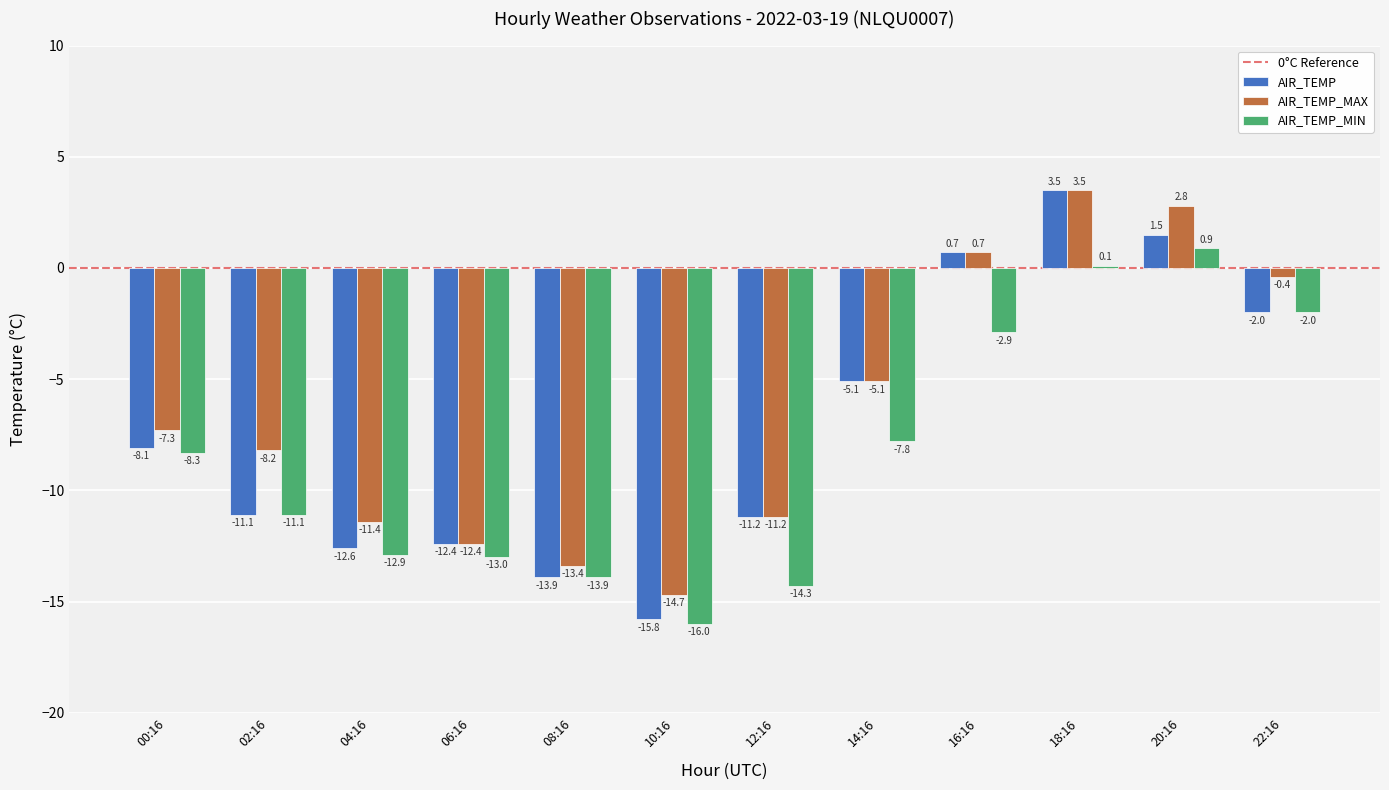

Which label corresponds to the smallest value in the chart?

10:16